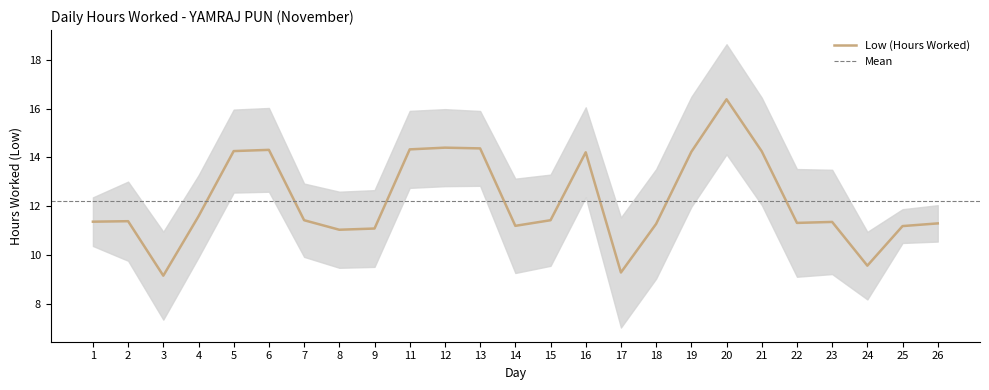

What is the approximate value at 4?

11.6